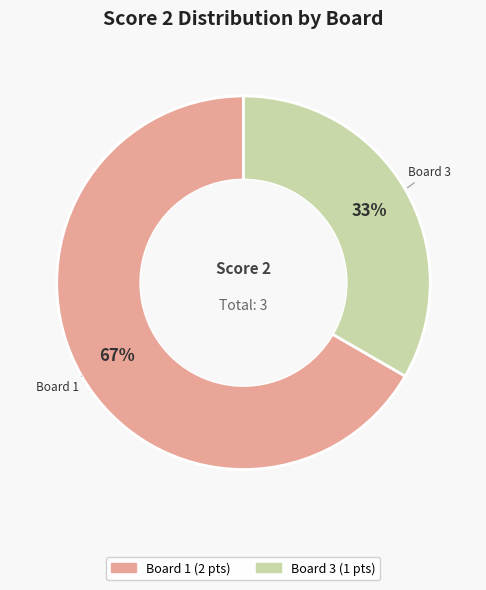

Does any single category account for the majority?

Yes